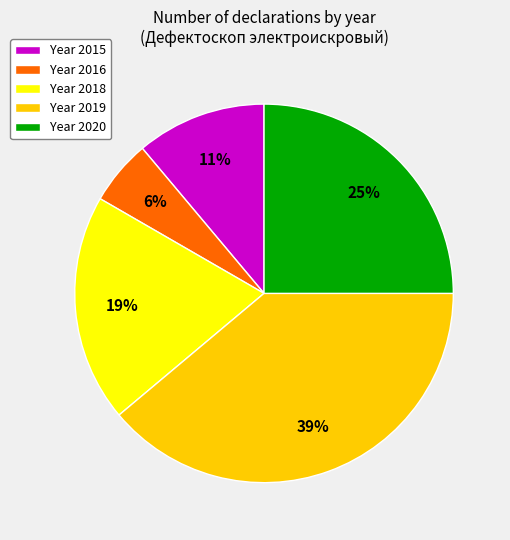

What is the ratio of the value at Year 2015 to the value at Year 2020?

0.4